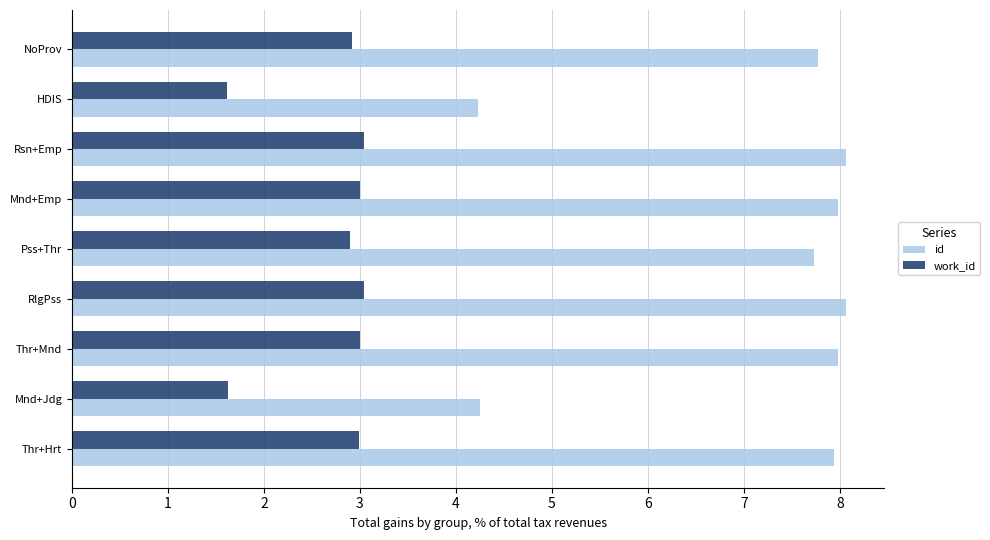

Rank the series at HDIS from highest to lowest value.

id, work_id